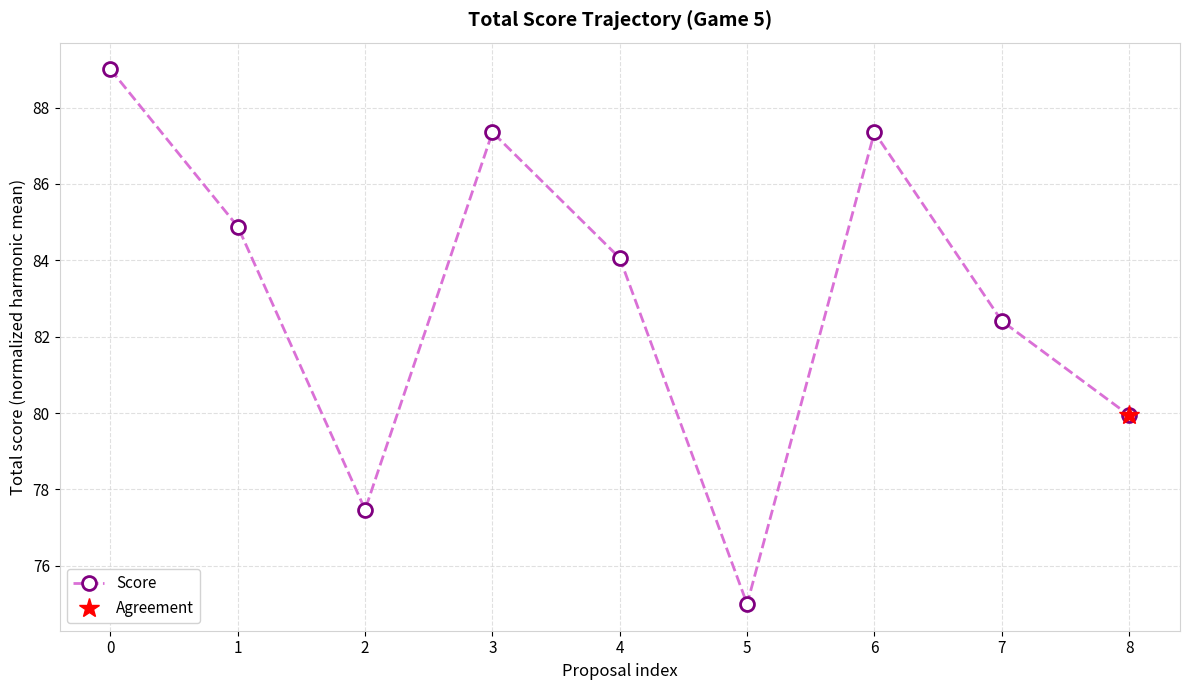

Reading right to left, list all the values displayed in this chart.

8=79.9	7=82.4	6=87.4	5=75.0	4=84.1	3=87.4	2=77.5	1=84.9	0=89.0